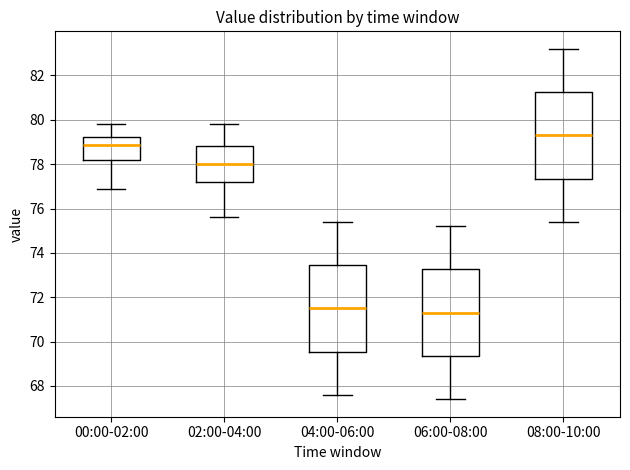

Reading left to right, read every box against the y-axis: the position of its median line, the range the box covers, and the ends of its whiskers. The values are not printed on the chart, so give them approximately, as read against the axis.

00:00-02:00: median 78.8, box 78.2 to 79.2, whiskers 77.0 to 79.8
02:00-04:00: median 78.0, box 77.2 to 78.8, whiskers 75.6 to 79.8
04:00-06:00: median 71.6, box 69.6 to 73.4, whiskers 67.6 to 75.4
06:00-08:00: median 71.4, box 69.4 to 73.2, whiskers 67.4 to 75.2
08:00-10:00: median 79.4, box 77.4 to 81.2, whiskers 75.4 to 83.2